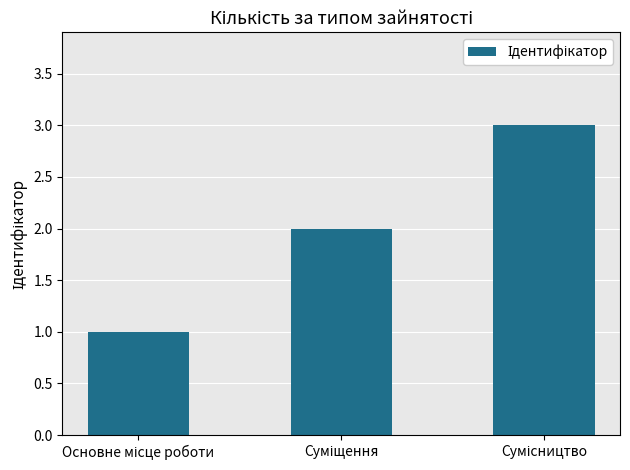

What is the greatest value displayed?

3